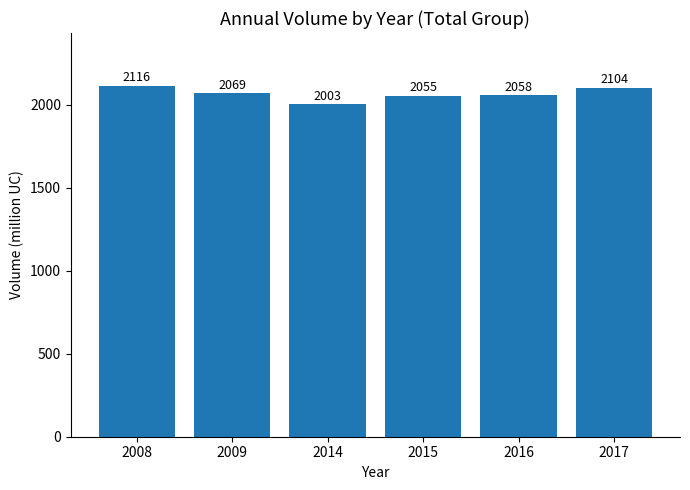

Approximately how many times larger is the value at 2016 compared to 2015?

1.0